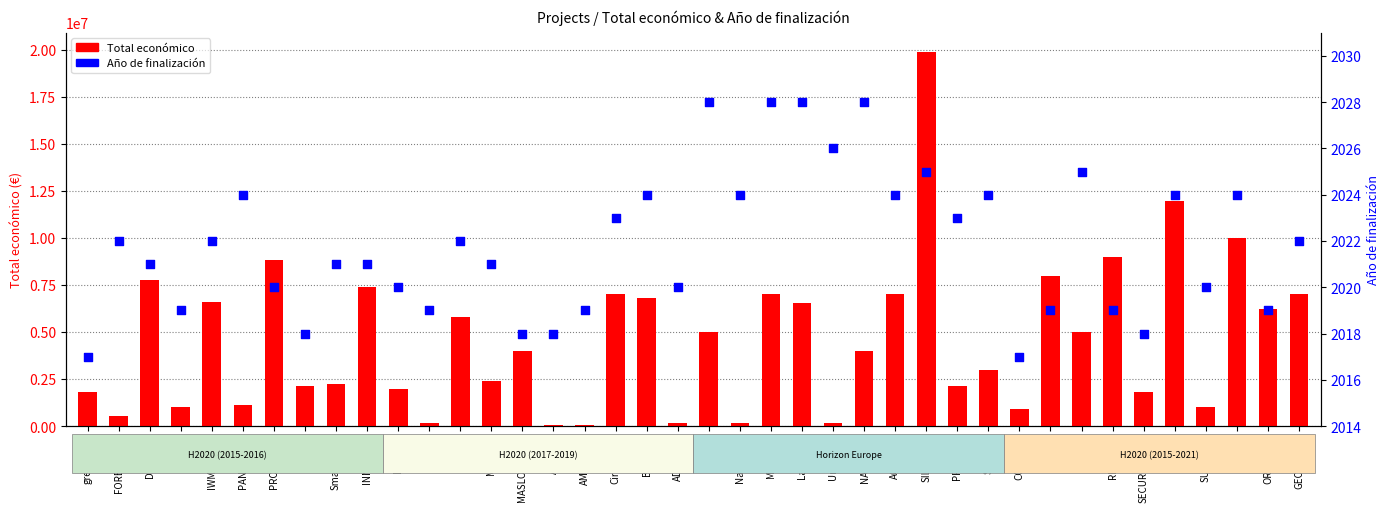

Which series reaches the minimum Y coordinate?

Año de finalización